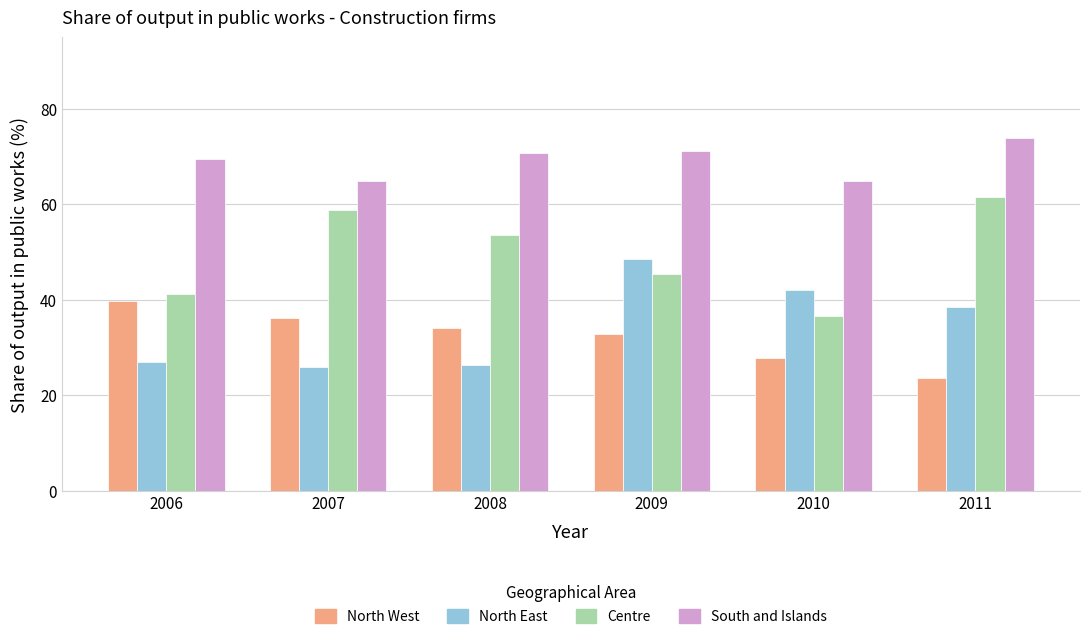

What are all the series names shown in the legend?

North West, North East, Centre, South and Islands